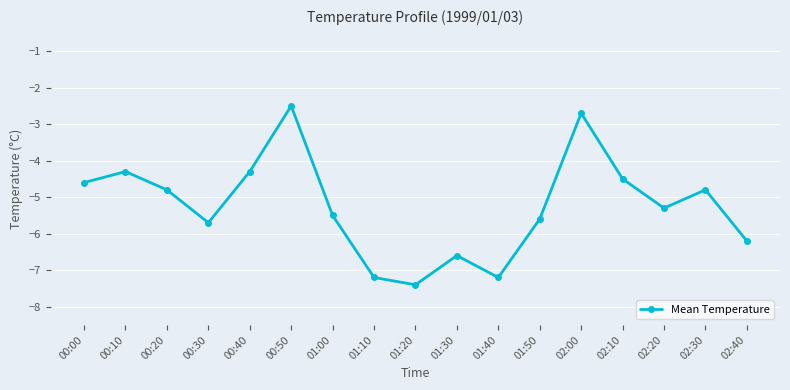

Reading left to right, list all the values displayed in this chart.

-4.6	-4.3	-4.8	-5.7	-4.3	-2.5	-5.5	-7.2	-7.4	-6.6	-7.2	-5.6	-2.7	-4.5	-5.3	-4.8	-6.2